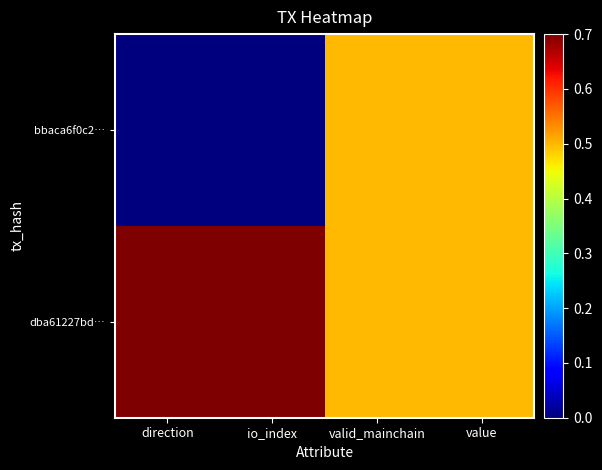

At which category is the sum across all series the highest?

direction